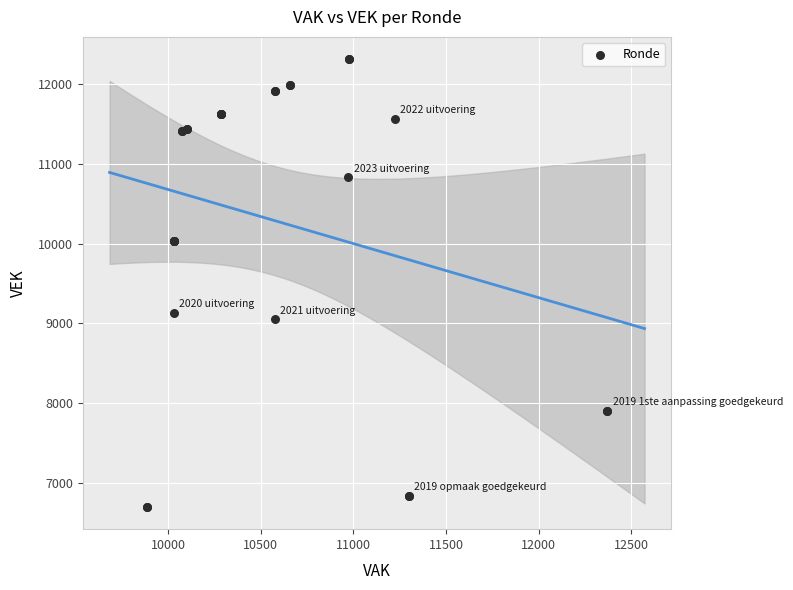

What Y value in the scatter plot is closest to 9506?

9131